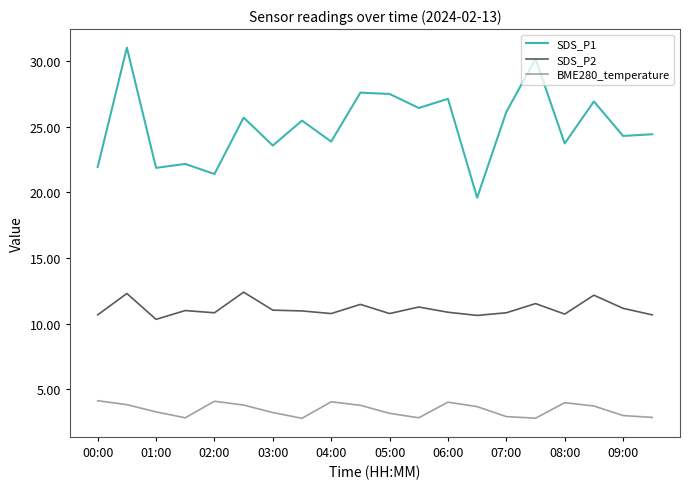

Which series has the largest total across all categories?

SDS_P1